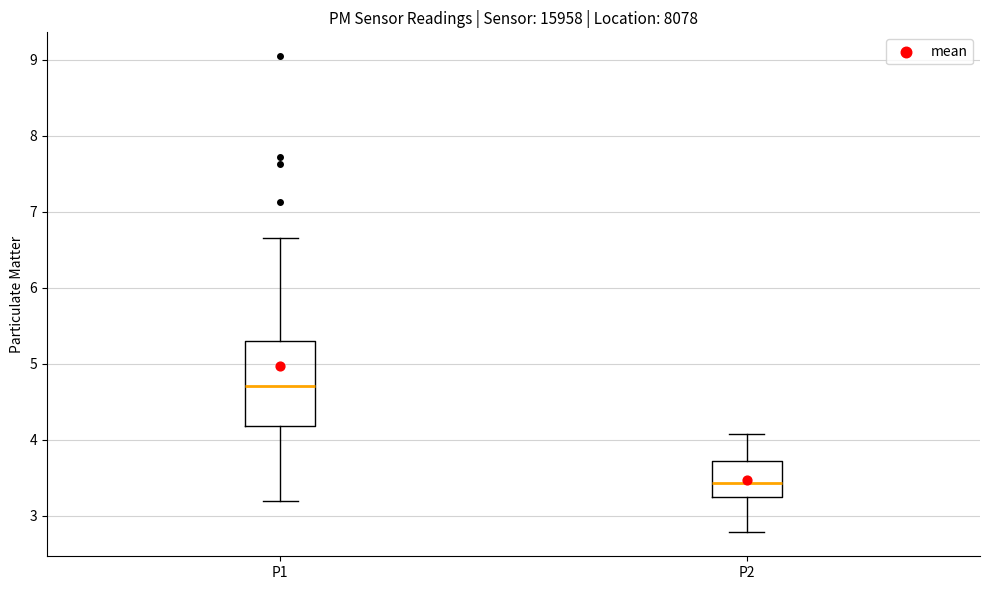

Which box is the tallest, from its lower edge to its upper edge?

P1